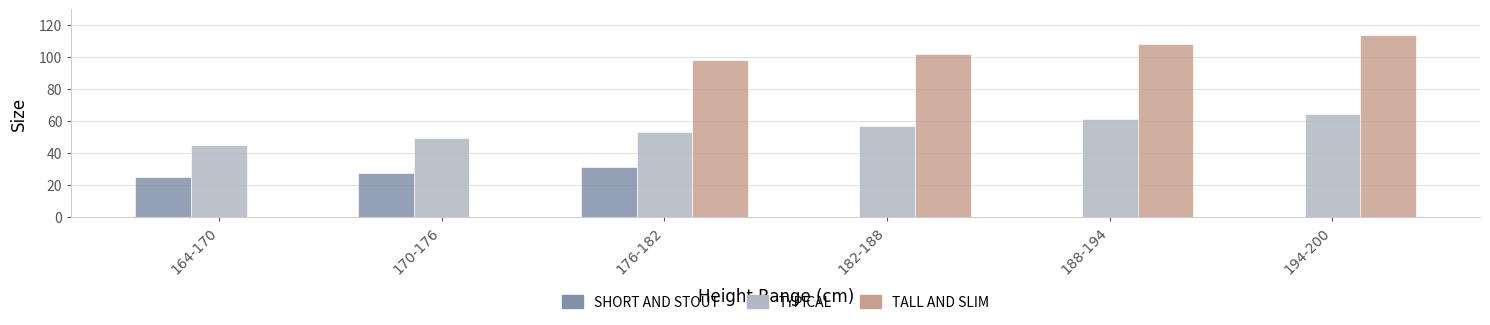

At which category is the sum across all series the highest?

176-182